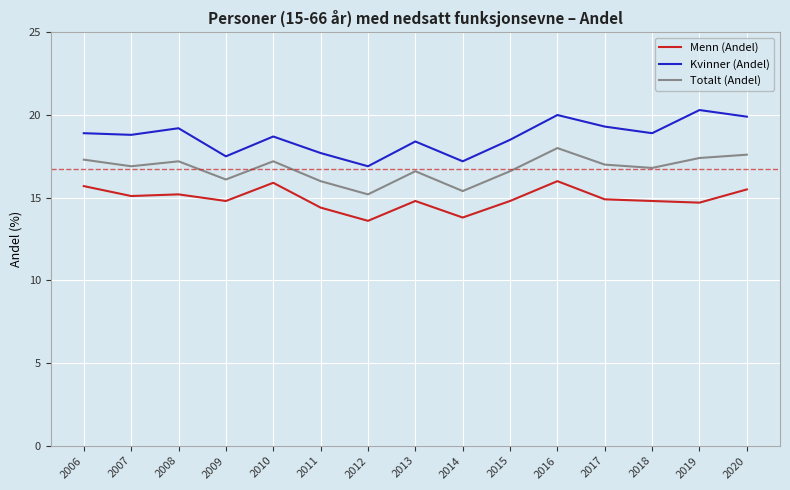

True or false: Totalt (Andel) has more than 2 points higher than both neighbors.

True